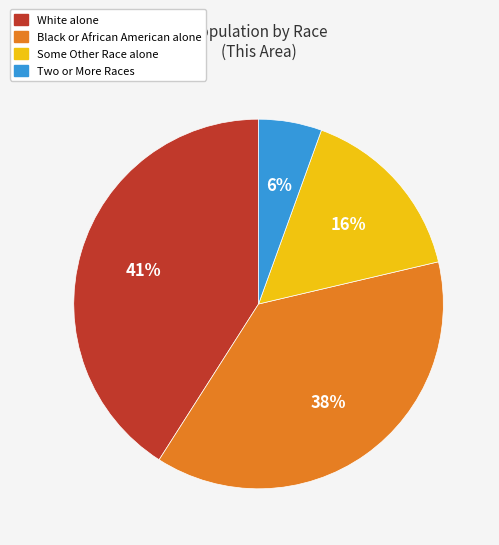

Is there any slice that represents more than half of the pie?

No